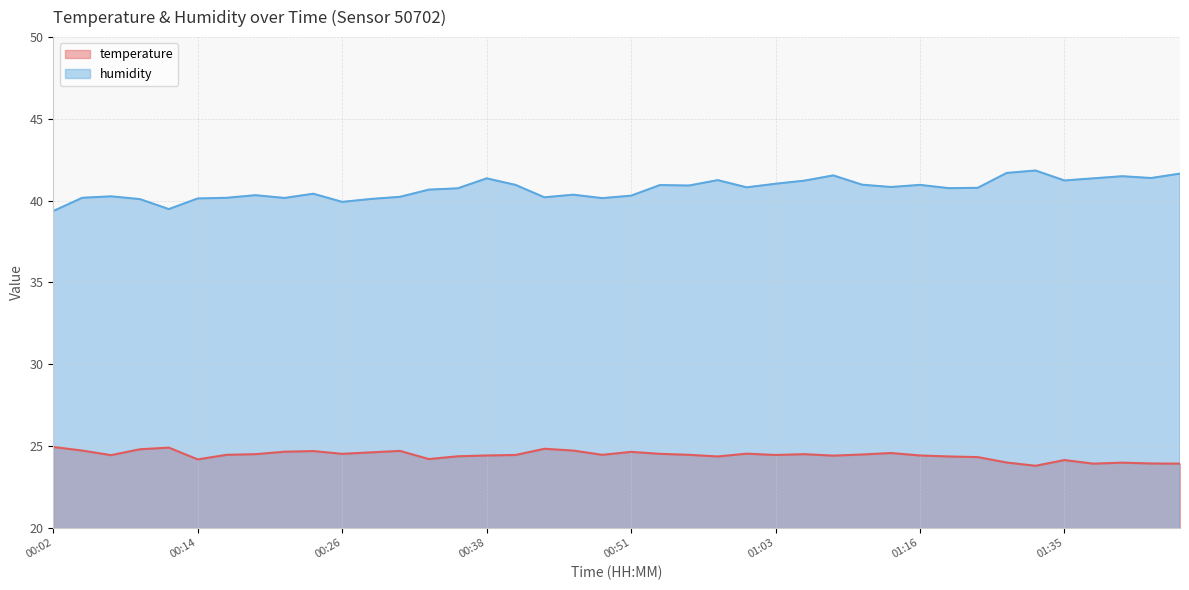

What is the average value of the humidity series?

40.7